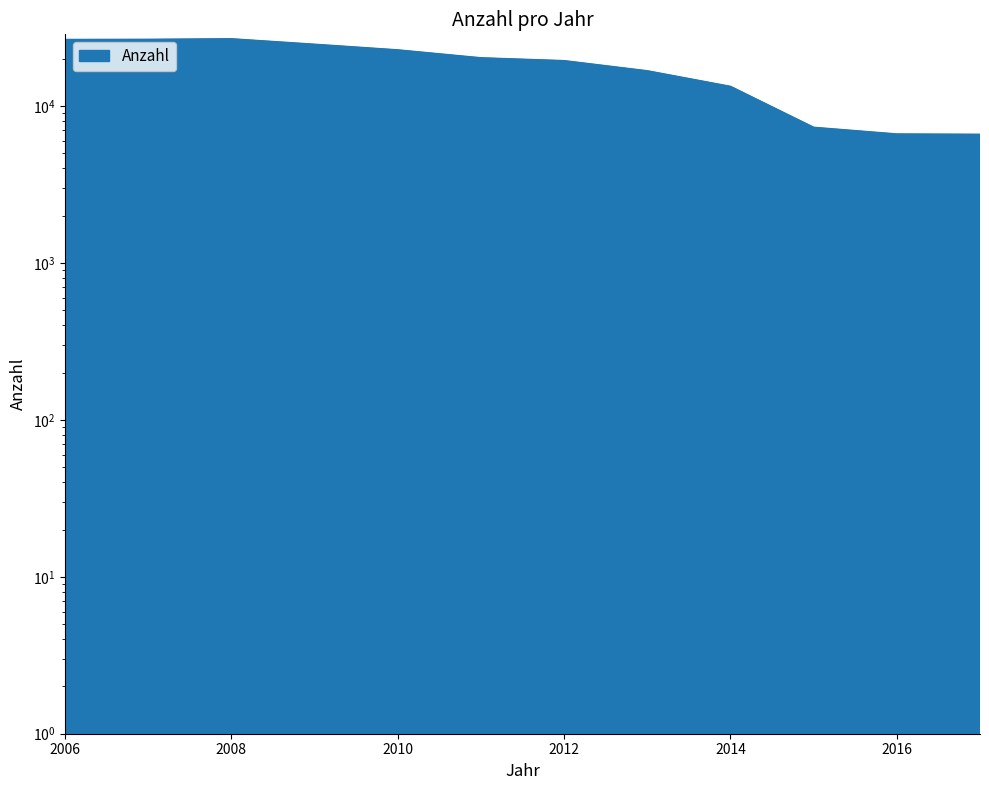

True or false: there are more than 1 points higher than both neighbors.

False